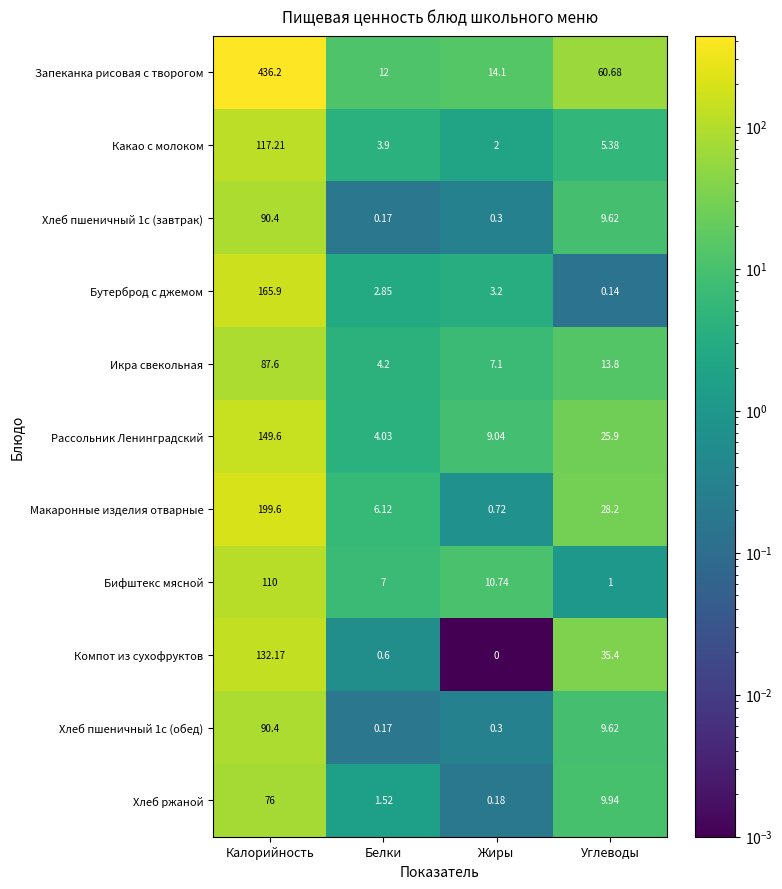

How many series are shown in this chart?

11